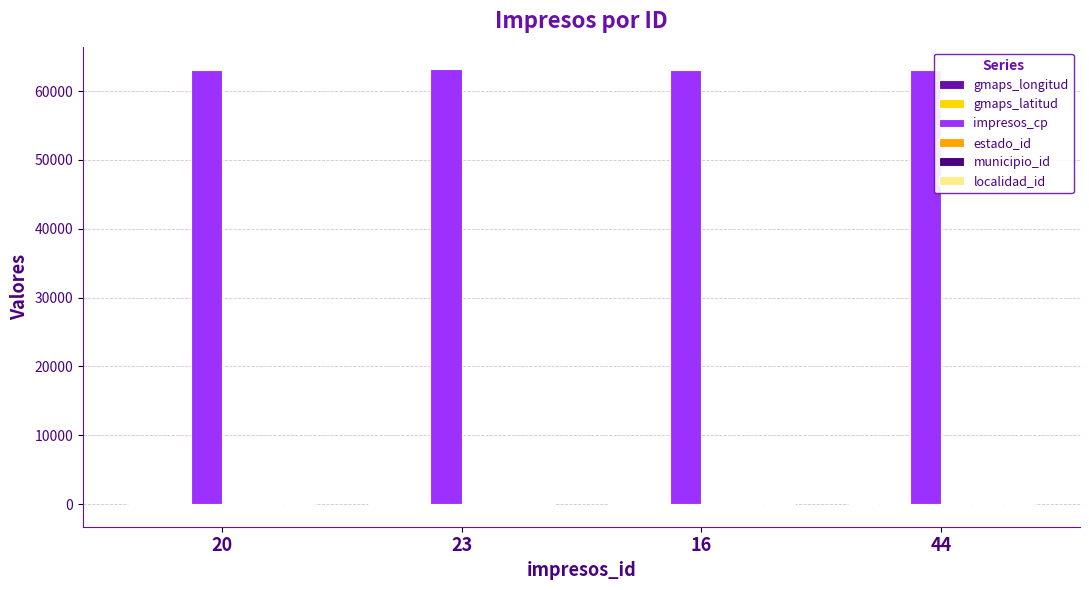

Which series has the largest total across all categories?

impresos_cp